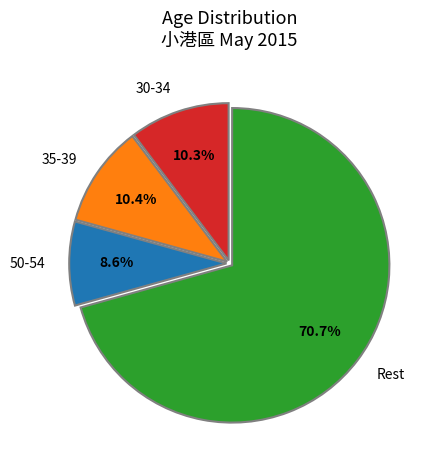

What is the largest slice in the pie chart?

Rest